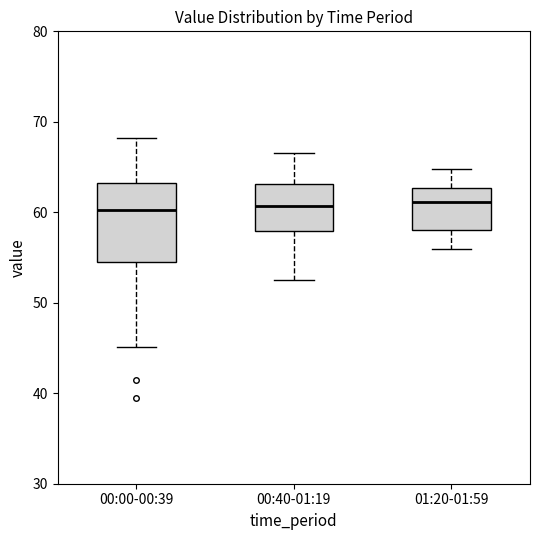

Reading left to right, read every box against the y-axis: the position of its median line, the range the box covers, and the ends of its whiskers. The values are not printed on the chart, so give them approximately, as read against the axis.

00:00-00:39: median 60, box 55 to 63, whiskers 45 to 68
00:40-01:19: median 61, box 58 to 63, whiskers 53 to 67
01:20-01:59: median 61, box 58 to 63, whiskers 56 to 65